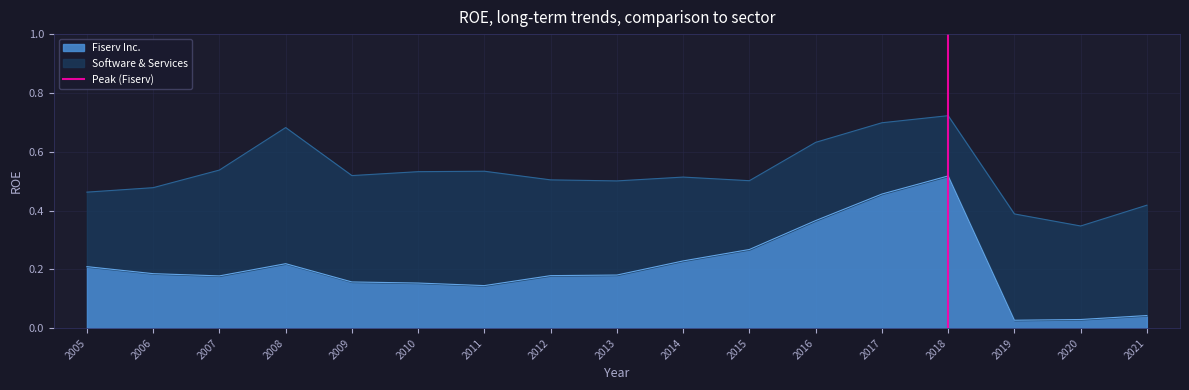

The Fiserv Inc. series shows 0.3 at 2014. True or false?

False